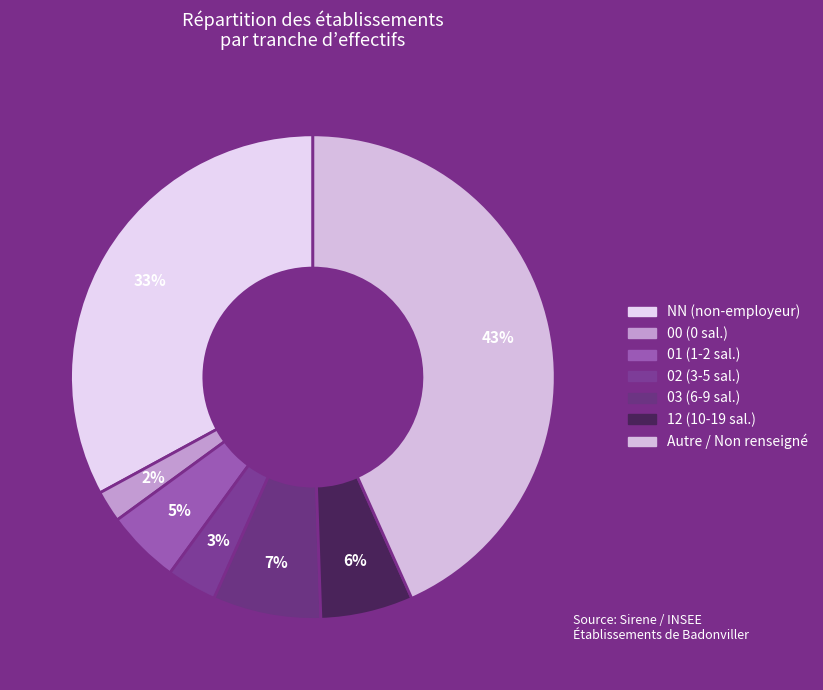

How many segments does this pie chart have?

7